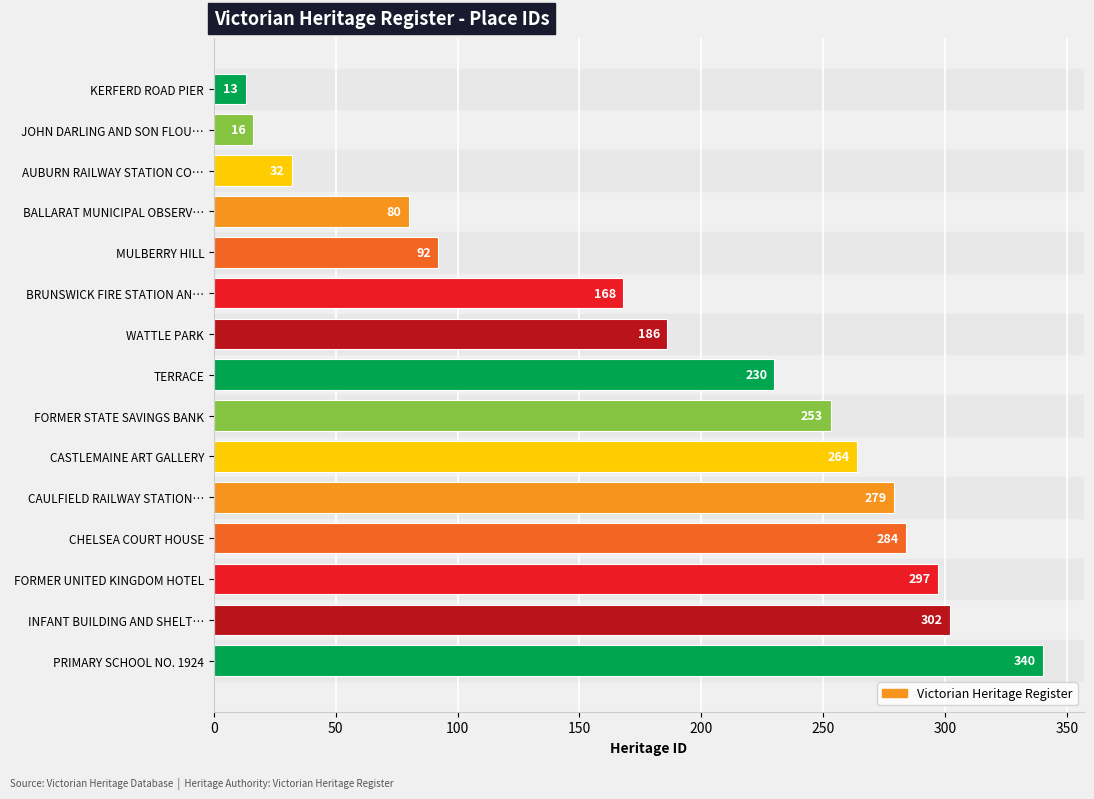

List the labels in order of value, largest first.

PRIMARY SCHOOL NO. 1924, INFANT BUILDING AND SHELT…, FORMER UNITED KINGDOM HOTEL, CHELSEA COURT HOUSE, CAULFIELD RAILWAY STATION…, CASTLEMAINE ART GALLERY, FORMER STATE SAVINGS BANK, TERRACE, WATTLE PARK, BRUNSWICK FIRE STATION AN…, MULBERRY HILL, BALLARAT MUNICIPAL OBSERV…, AUBURN RAILWAY STATION CO…, JOHN DARLING AND SON FLOU…, KERFERD ROAD PIER